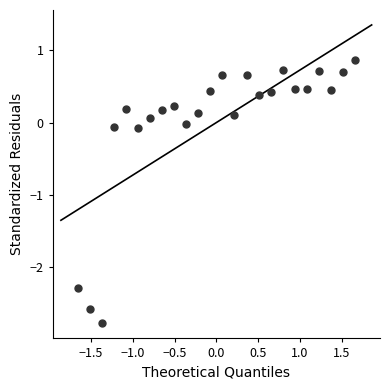

What is the range of X values (max minus min)?

3.3